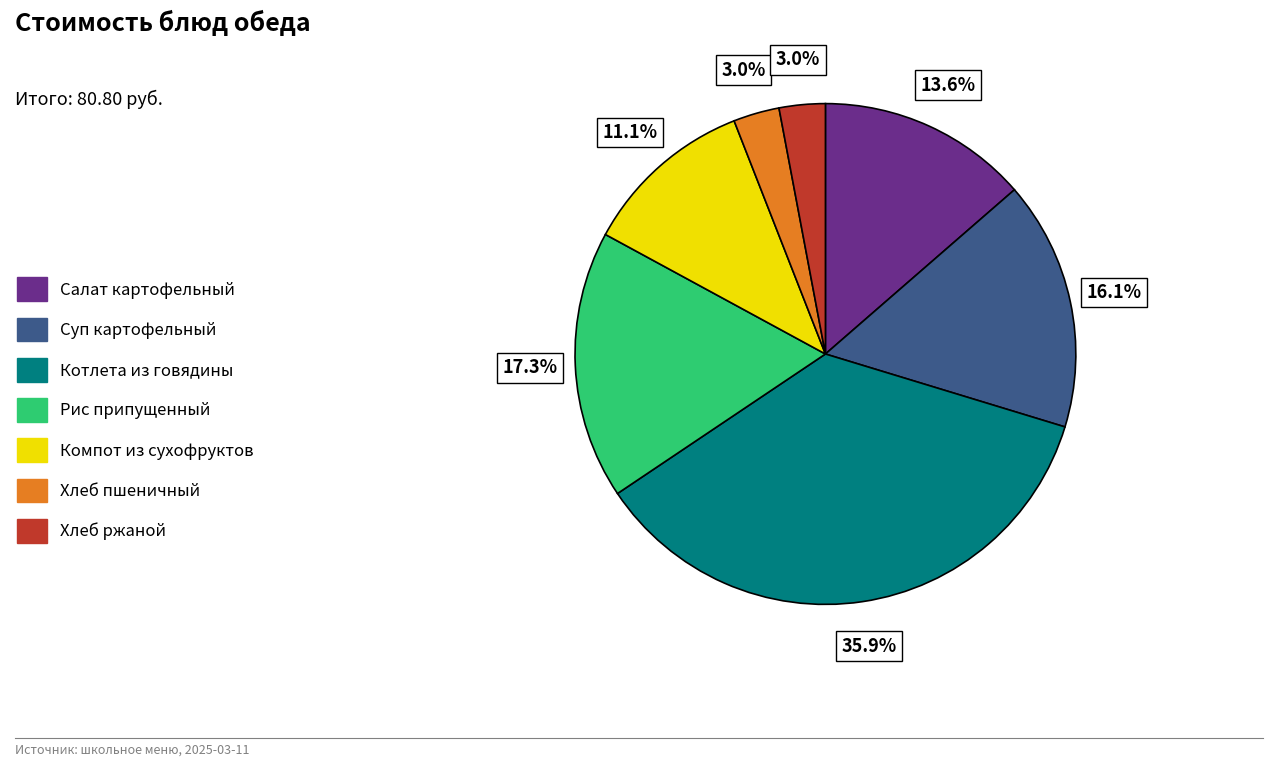

What percentage is NOT represented by Рис припущенный?

82.7%